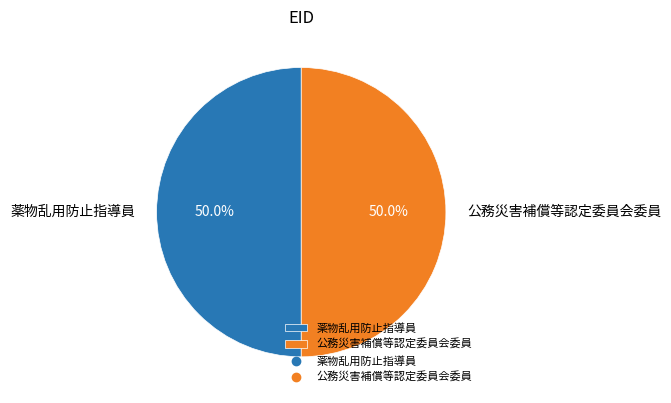

Approximately how many times larger is the value at 薬物乱用防止指導員 compared to 公務災害補償等認定委員会委員?

1.0